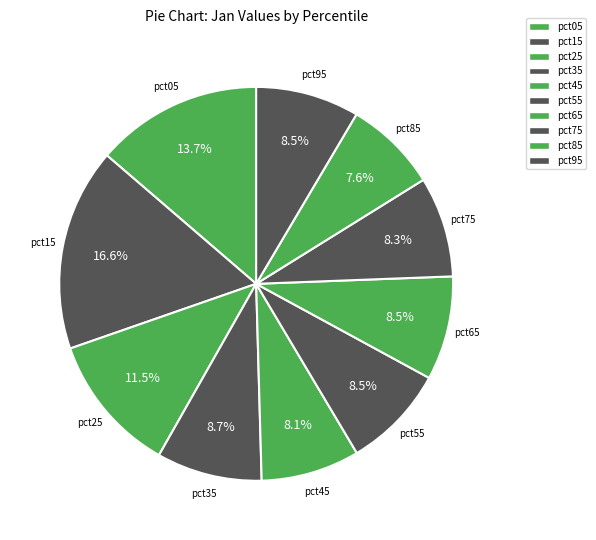

True or false: pct25 accounts for 11% of the total.

True